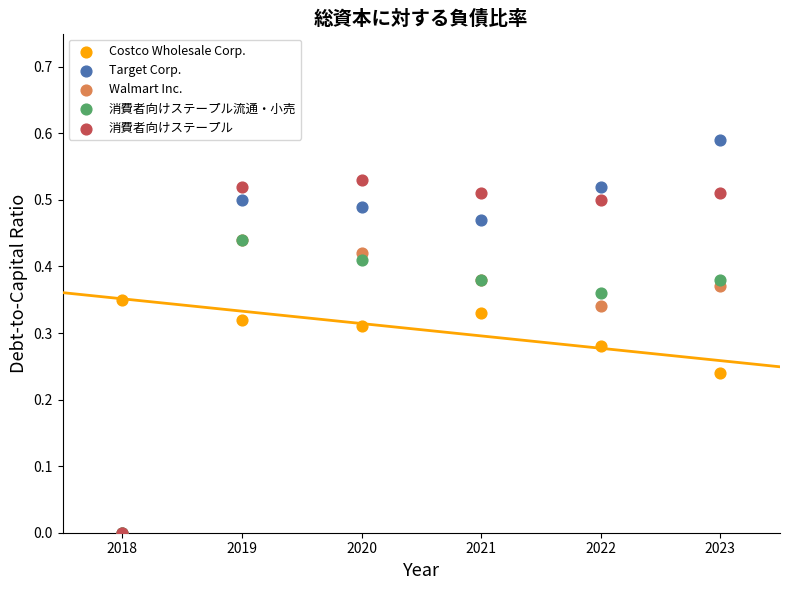

What are all the series names shown in the legend?

Costco Wholesale Corp., Target Corp., Walmart Inc., 消費者向けステープル流通・小売, 消費者向けステープル